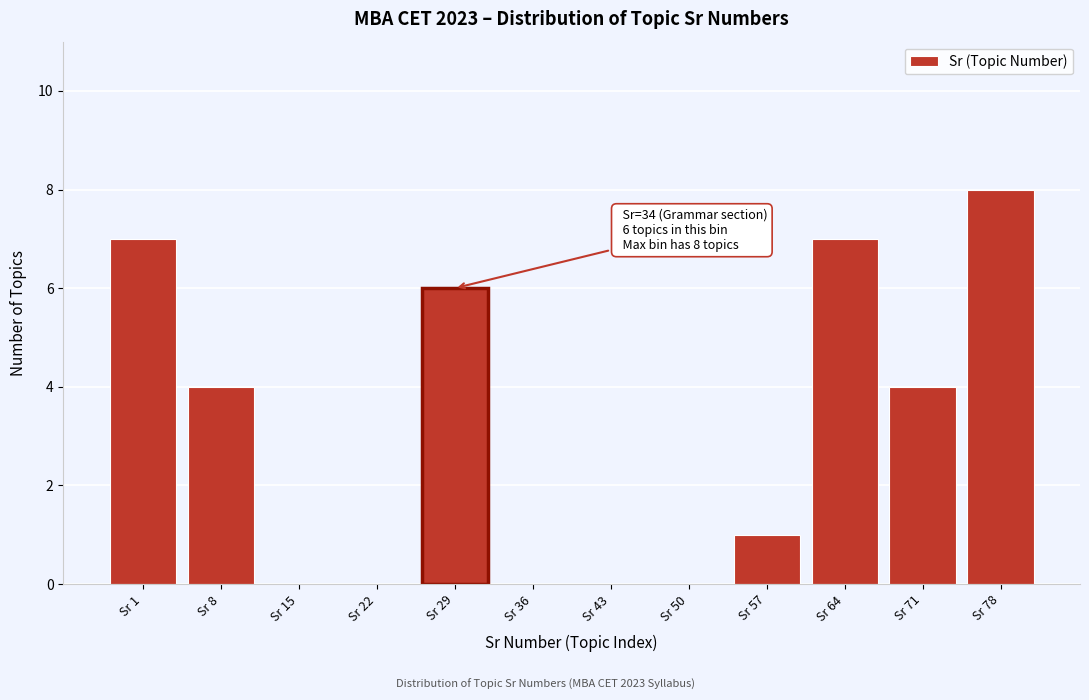

Reading left to right, transcribe all the data shown in this chart.

Sr 1=7	Sr 8=4	Sr 15=0	Sr 22=0	Sr 29=6	Sr 36=0	Sr 43=0	Sr 50=0	Sr 57=1	Sr 64=7	Sr 71=4	Sr 78=8